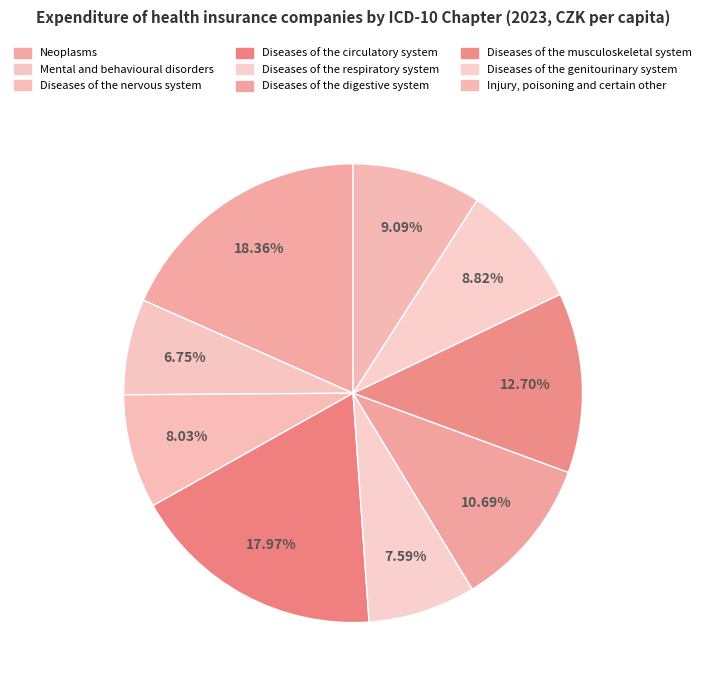

To the nearest percent, what is the average slice percentage?

11%